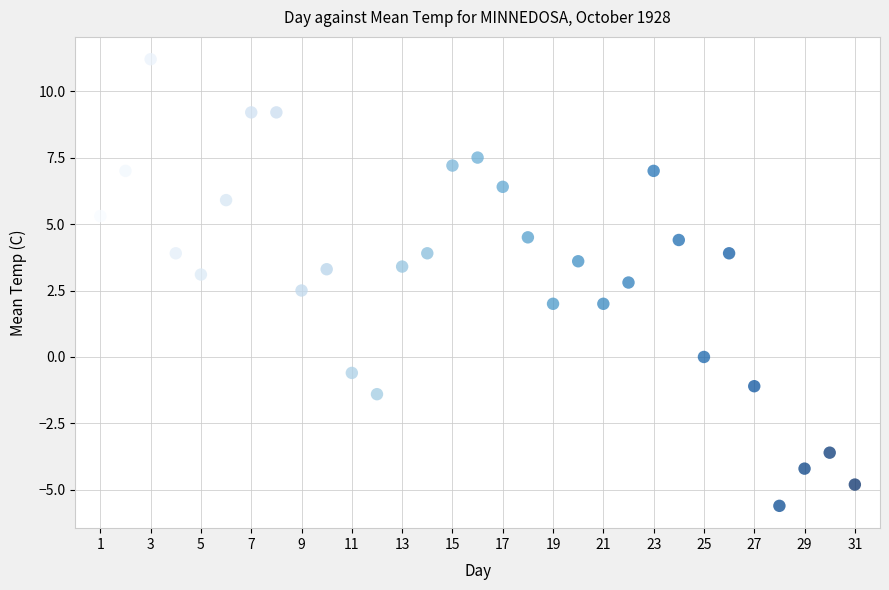

What is the range of Y values (max minus min)?

16.8